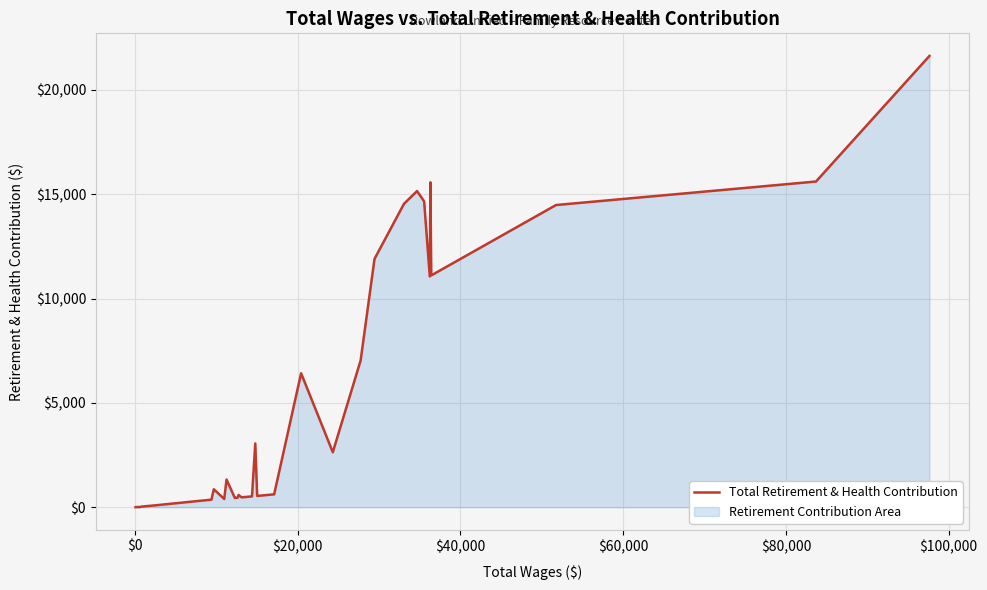

What is the maximum value shown in the chart?

21629.9